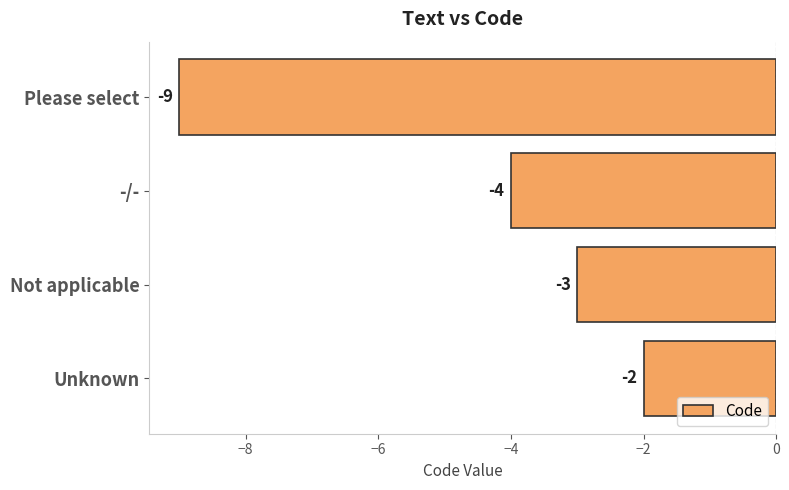

What is the sum of all values?

-18